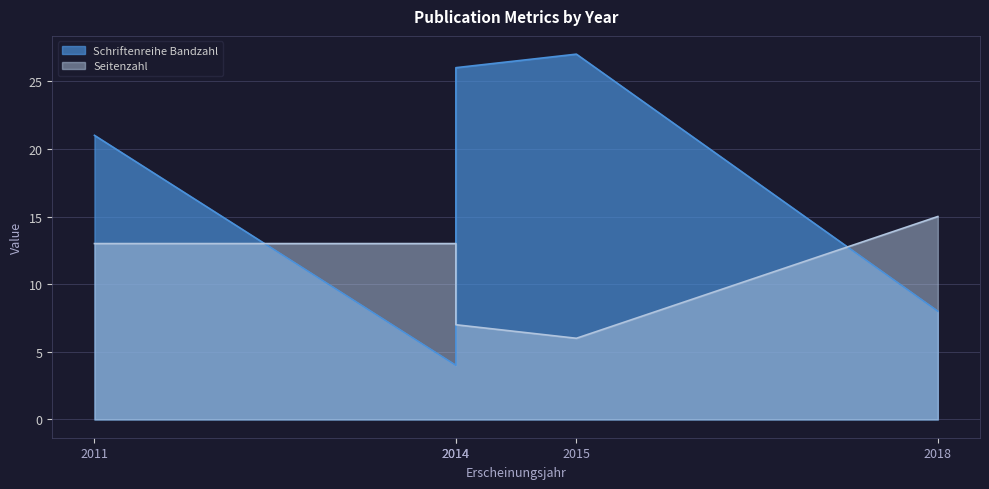

After their last crossing, which series has the higher values: Seitenzahl or Schriftenreihe Bandzahl?

Seitenzahl